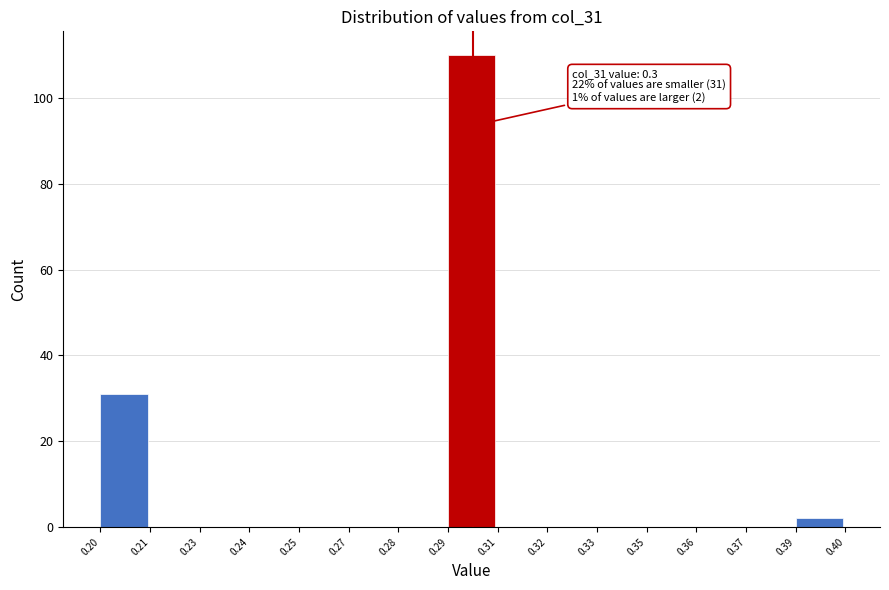

Reading right to left, list all the values displayed in this chart.

0.39=2	0.37=0	0.36=0	0.35=0	0.33=0	0.32=0	0.31=0	0.29=110	0.28=0	0.27=0	0.25=0	0.24=0	0.23=0	0.21=0	0.20=31